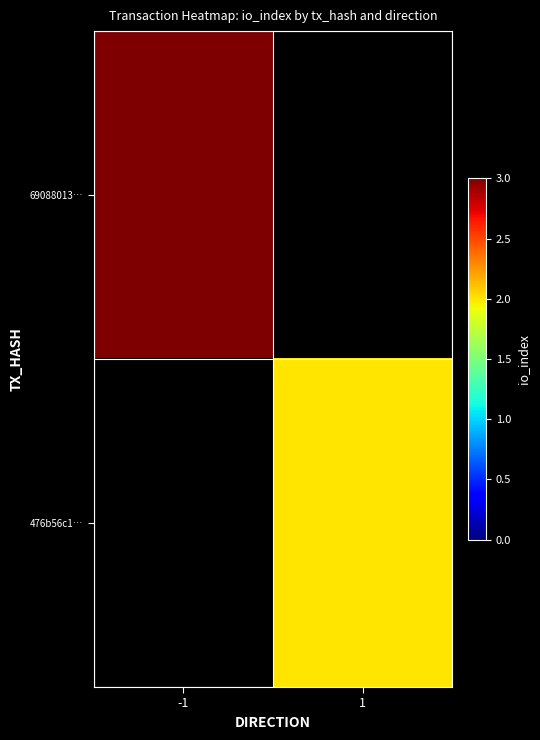

List the labels in order of 476b56c1… value, smallest first.

-1, 1